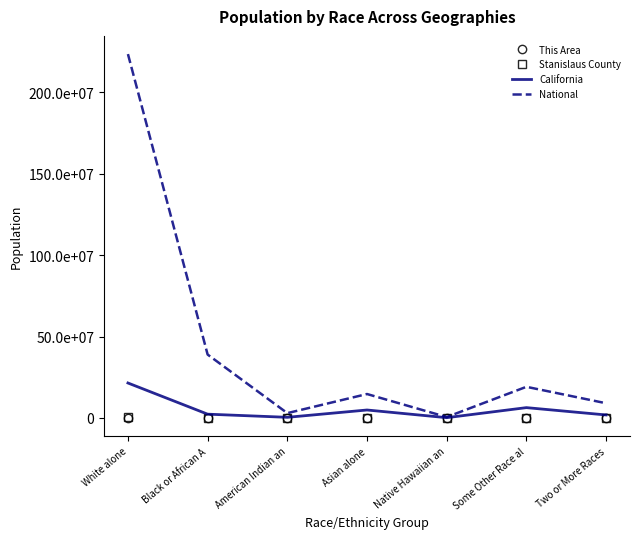

What are all the series names shown in the legend?

This Area, Stanislaus County, California, National